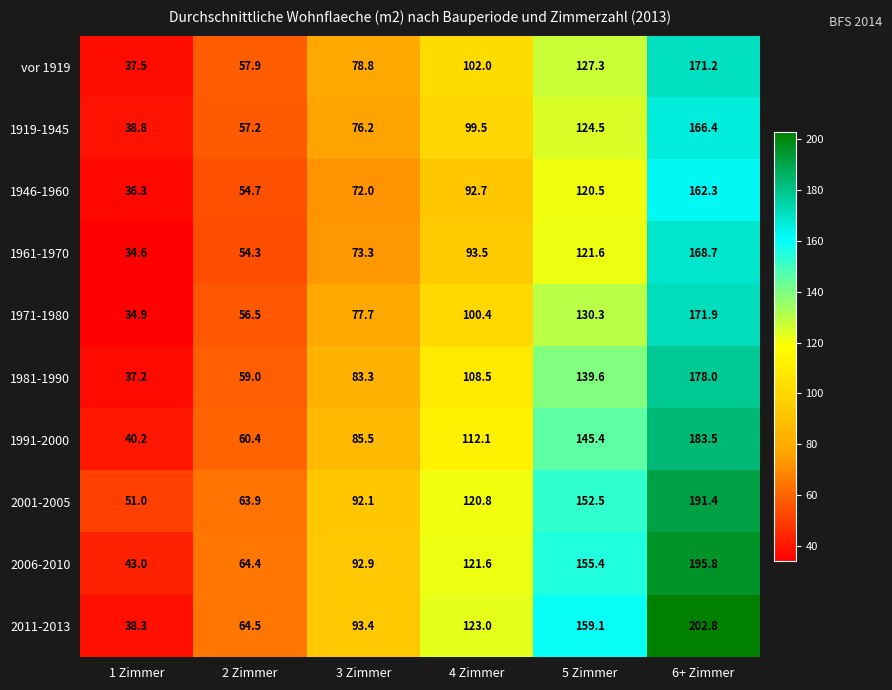

What is the minimum value shown in the chart?

34.6